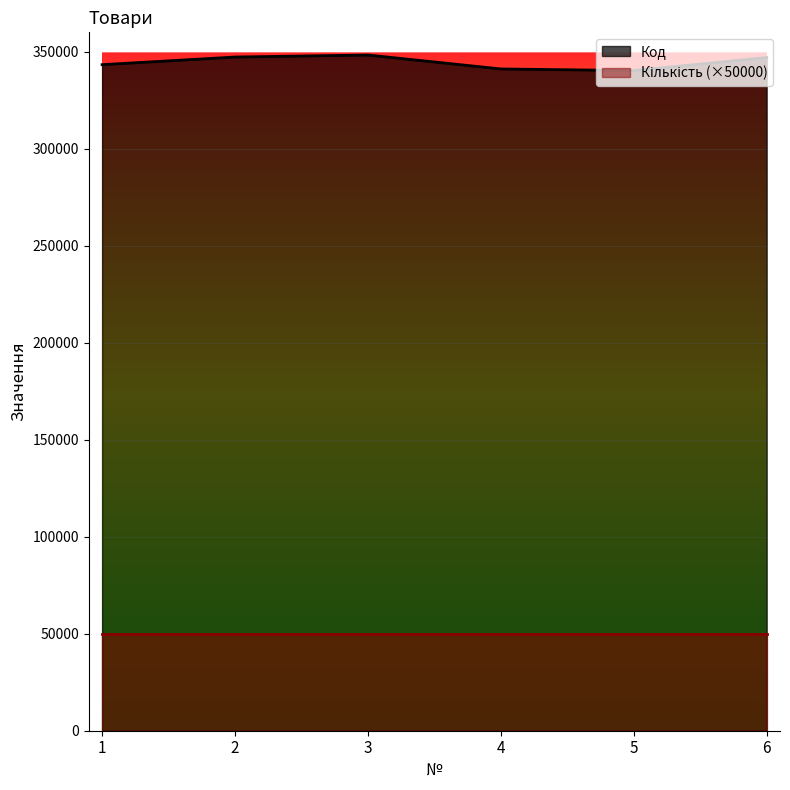

The chart shows a value of 343327 at 1. True or false?

True